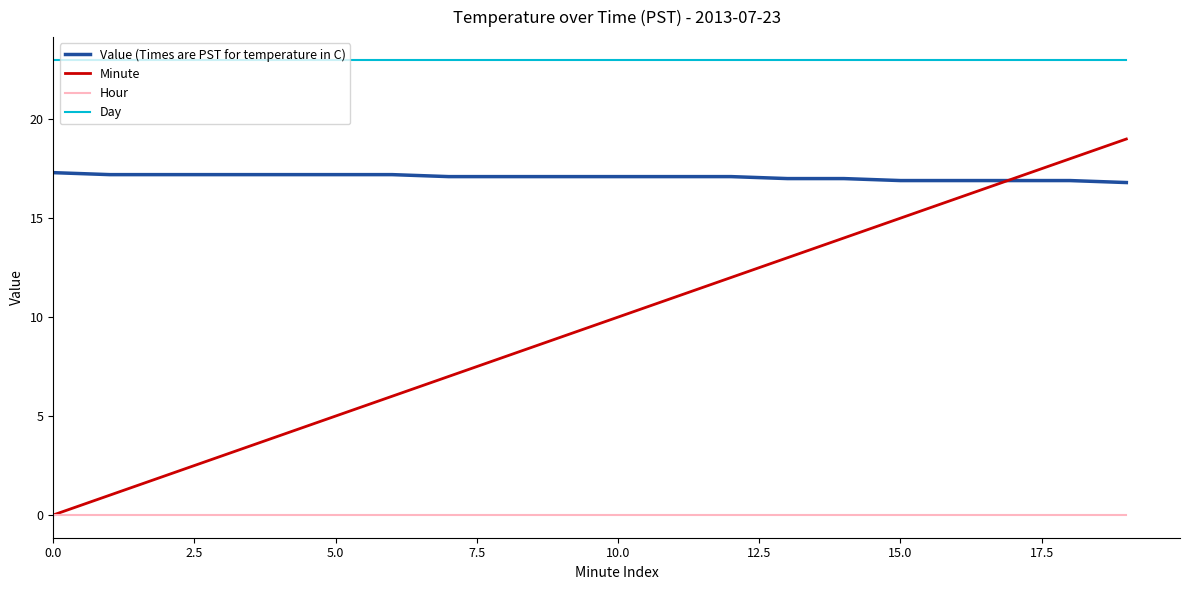

Which series has the largest total across all categories?

Day